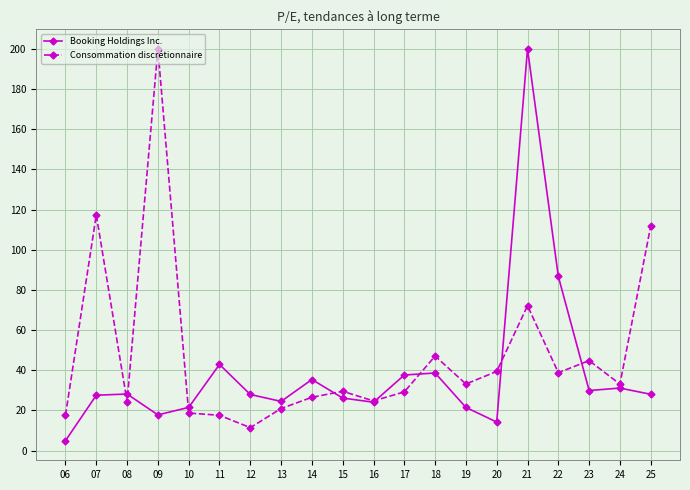

True or false: Consommation discrétionnaire has more than 2 points higher than both neighbors.

True